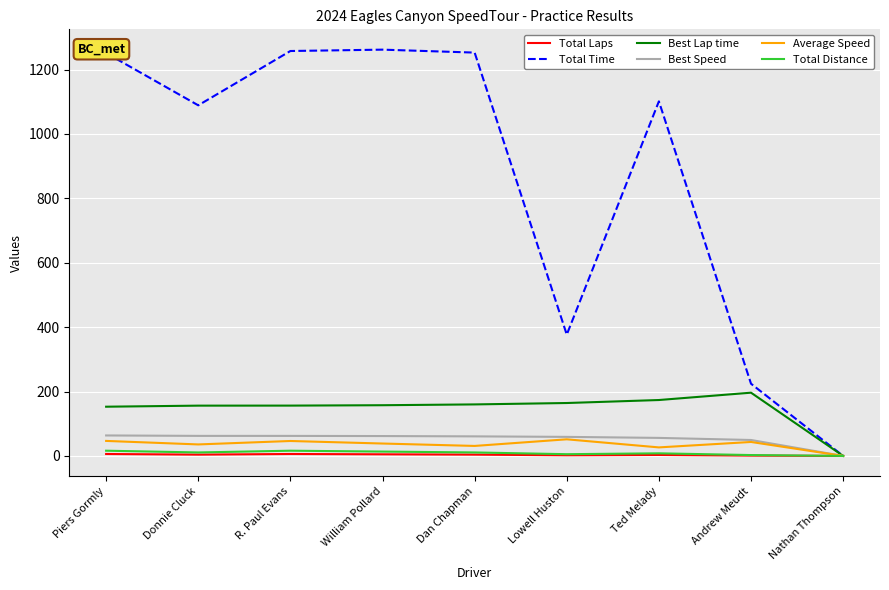

What is the highest value of the Total Time series?

1261.9